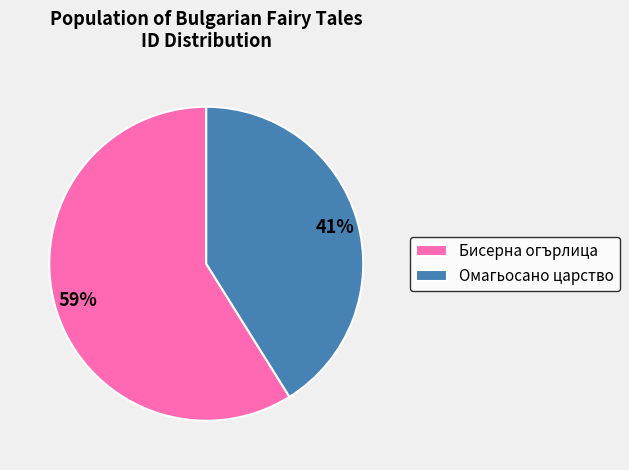

The Омагьосано царство slice represents 41% of the pie. True or false?

True